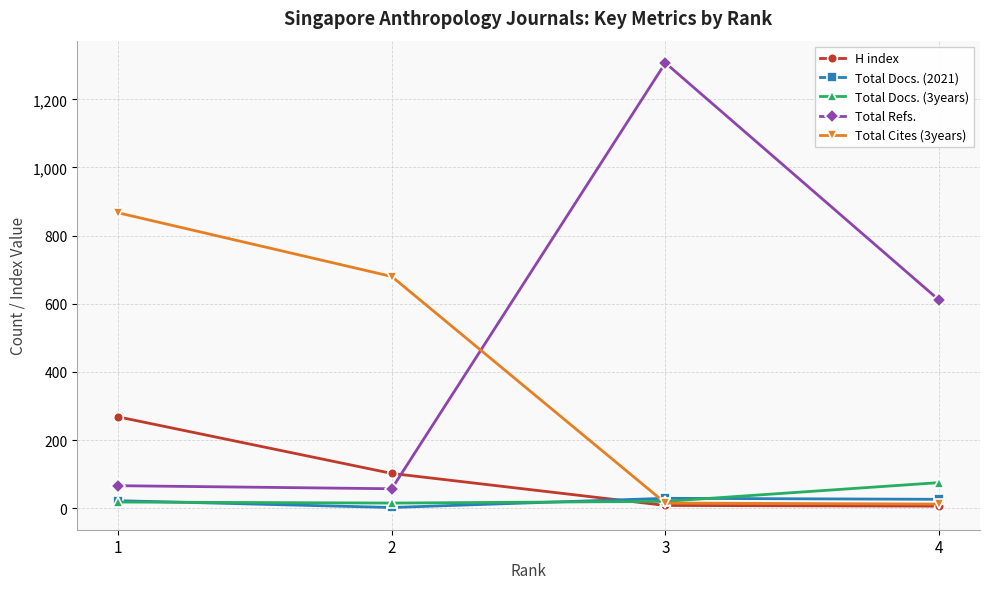

What are all the series names shown in the legend?

H index, Total Docs. (2021), Total Docs. (3years), Total Refs., Total Cites (3years)